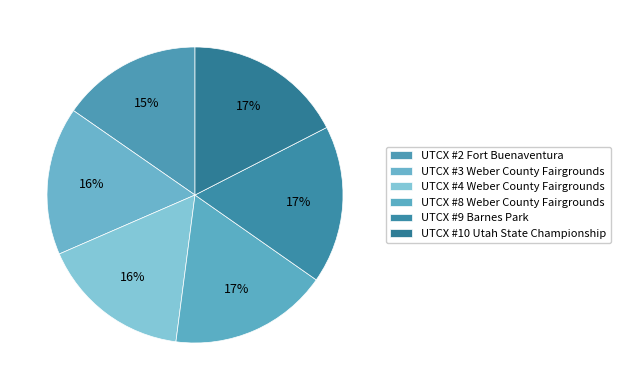

To the nearest percent, what percentage of the pie is UTCX #2 Fort Buenaventura?

15%